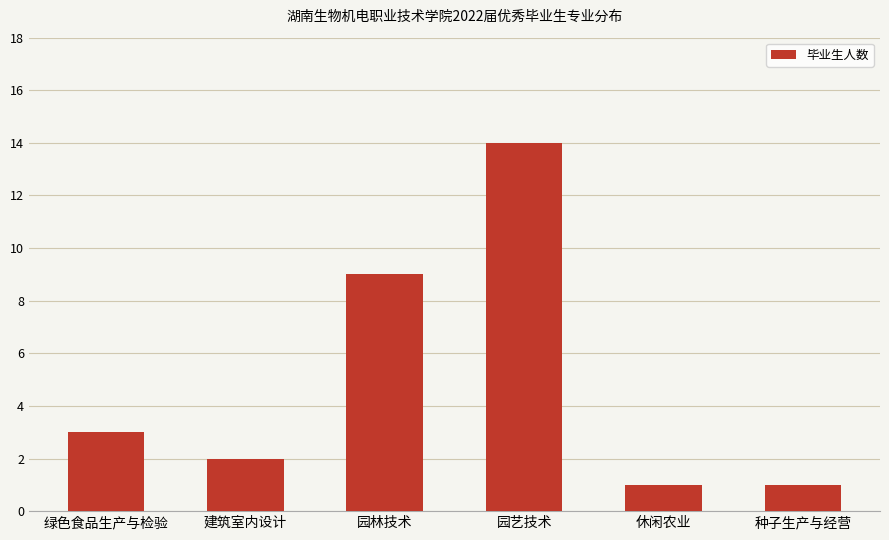

Reading left to right, list all the values displayed in this chart.

3	2	9	14	1	1